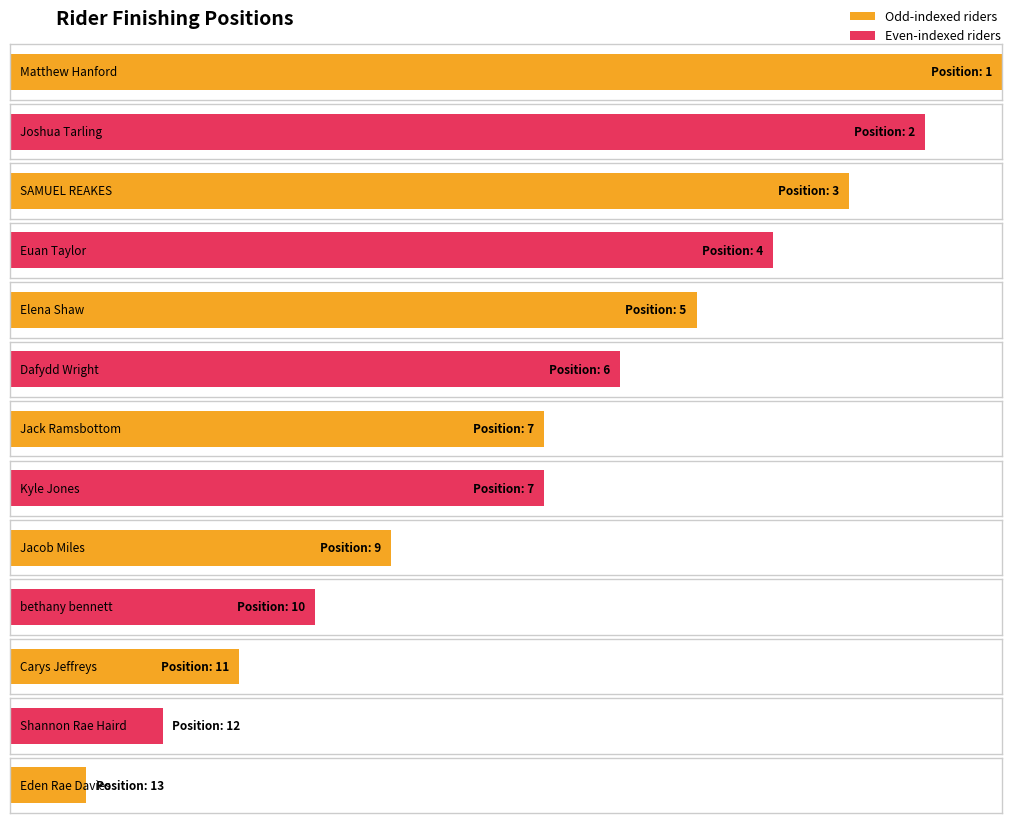

How many bars are there in total?

13